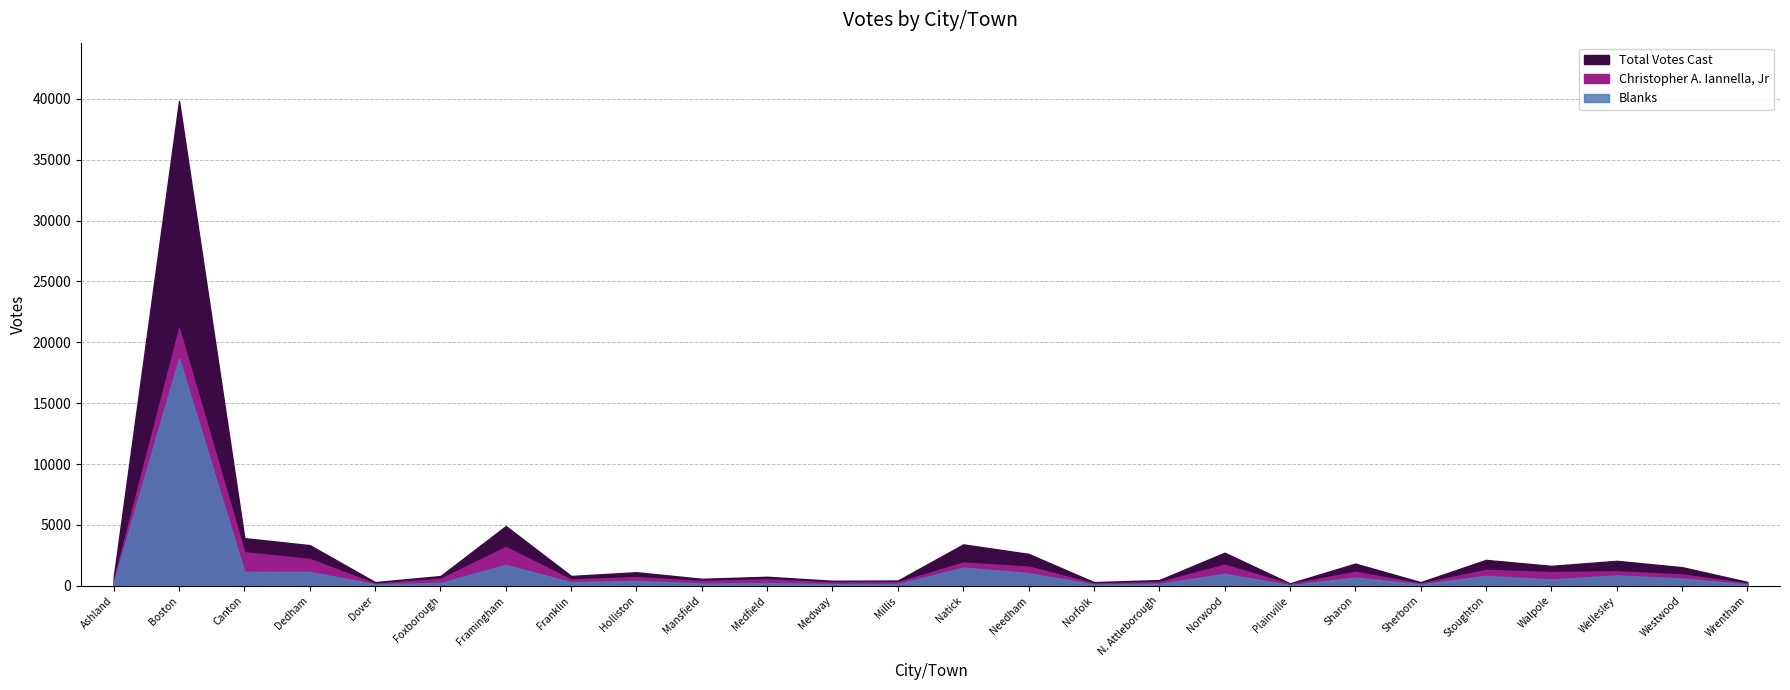

Does the chart display data point markers on the line(s)?

No